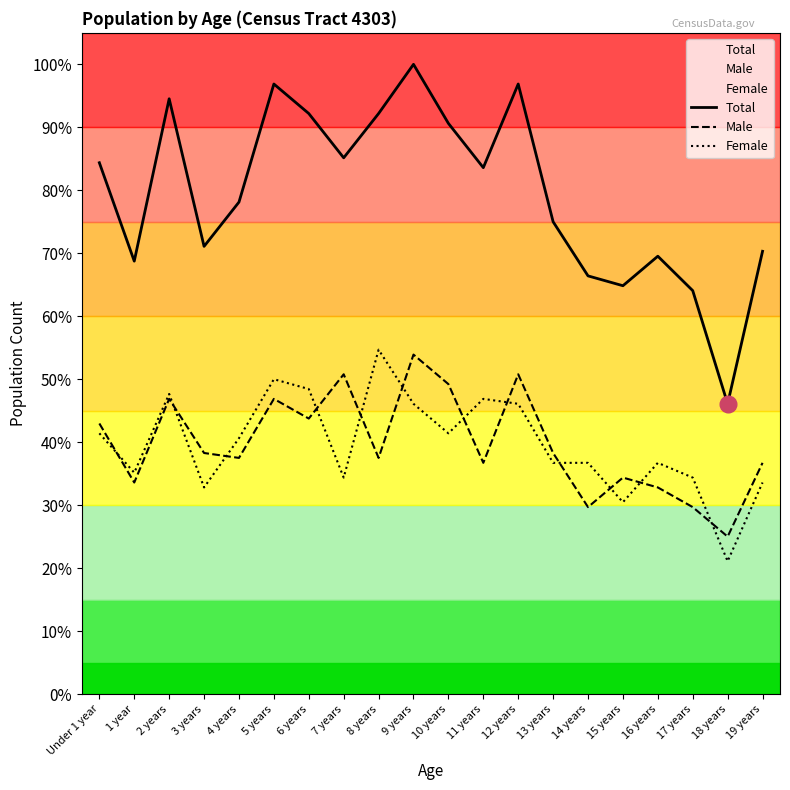

Which series has the largest total across all categories?

Total